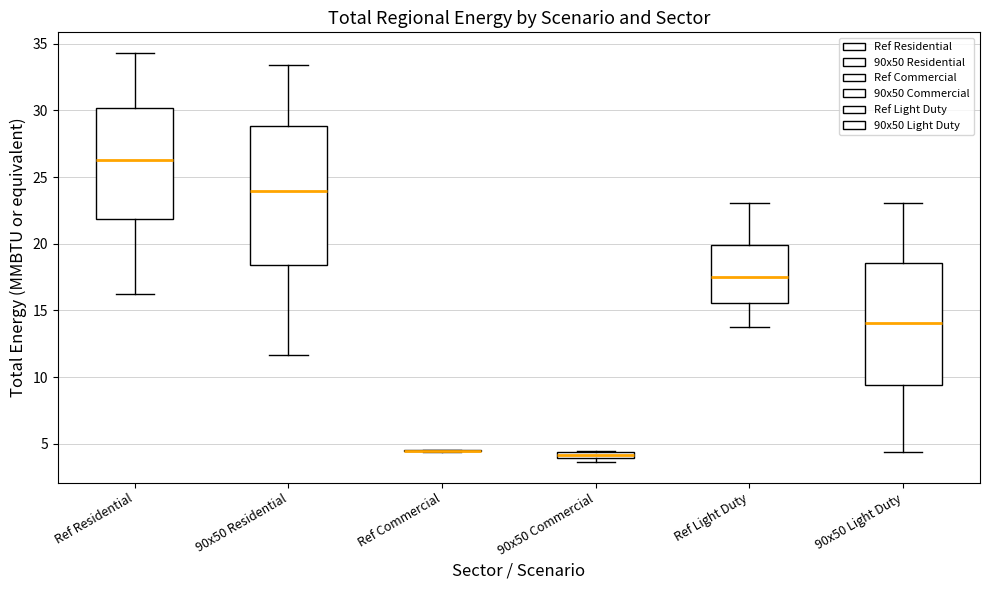

Which box is the tallest, from its lower edge to its upper edge?

90x50 Residential